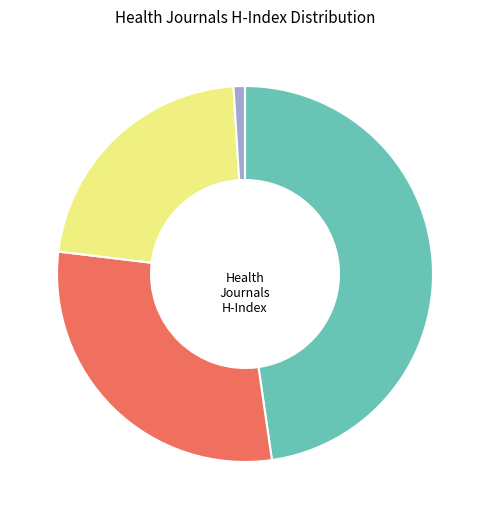

How many slices are in this pie chart?

4